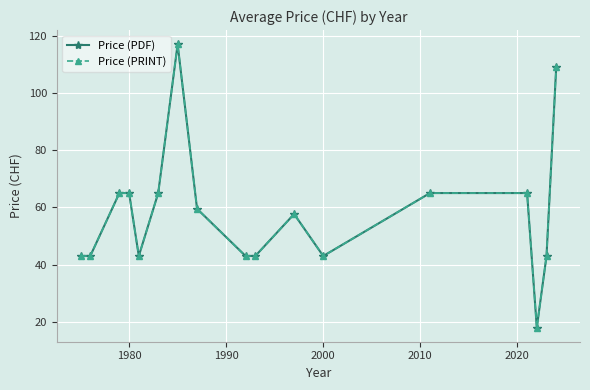

What is the minimum value for Price (PRINT)?

18.0